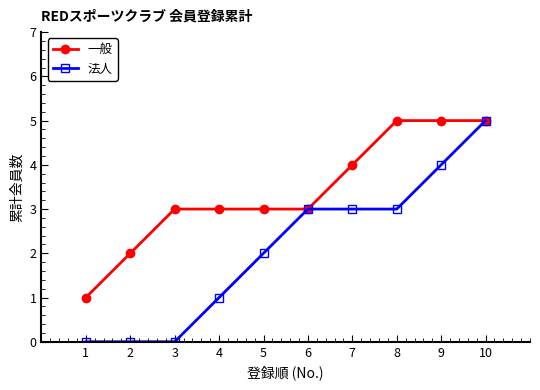

Which series changed the most between 7 and 8?

一般